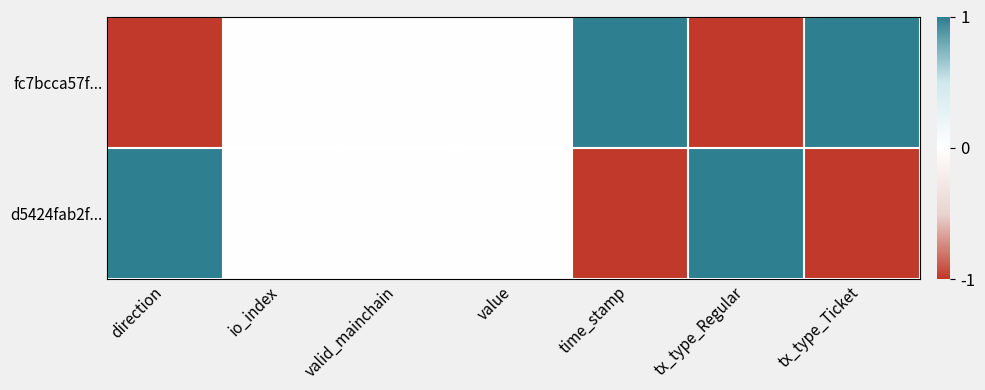

Between io_index and tx_type_Regular, which series saw the biggest shift?

fc7bcca57f...